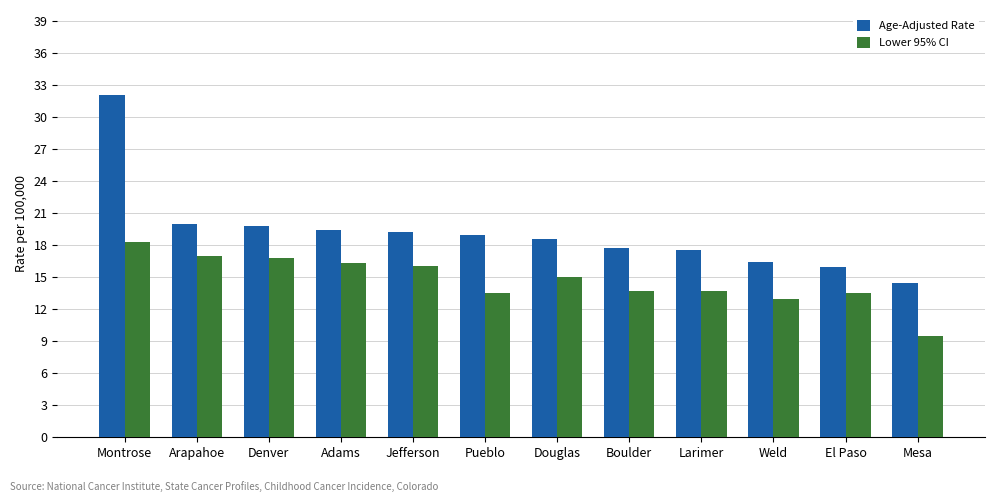

At Denver, list the series in order from largest to smallest.

Age-Adjusted Rate, Lower 95% CI